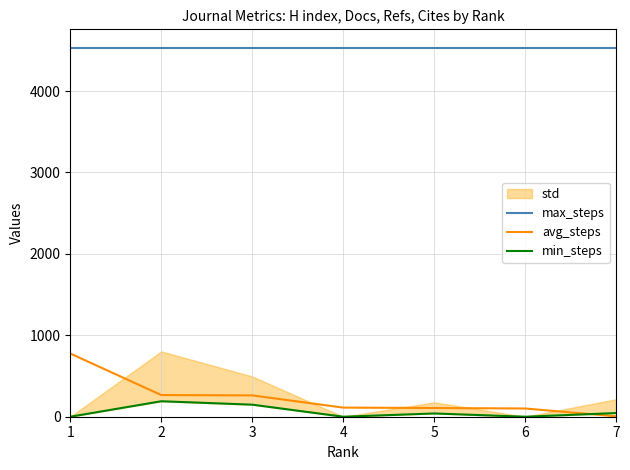

What is the average value of the avg_steps series?

233